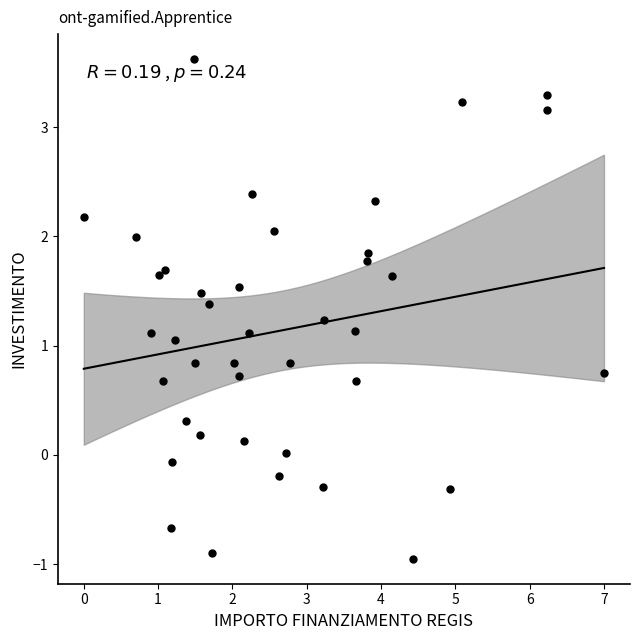

What is the range of Y values (max minus min)?

4.6